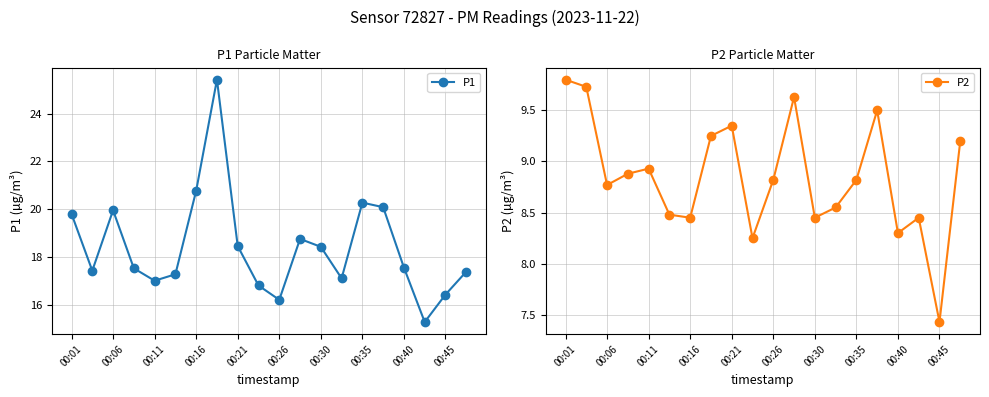

True or false: P1 has more than 2 interior local peaks.

True